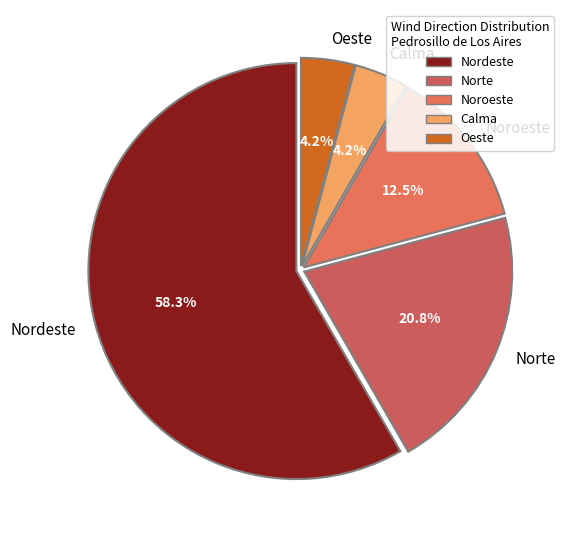

To the nearest percent, what is the average slice percentage?

20%